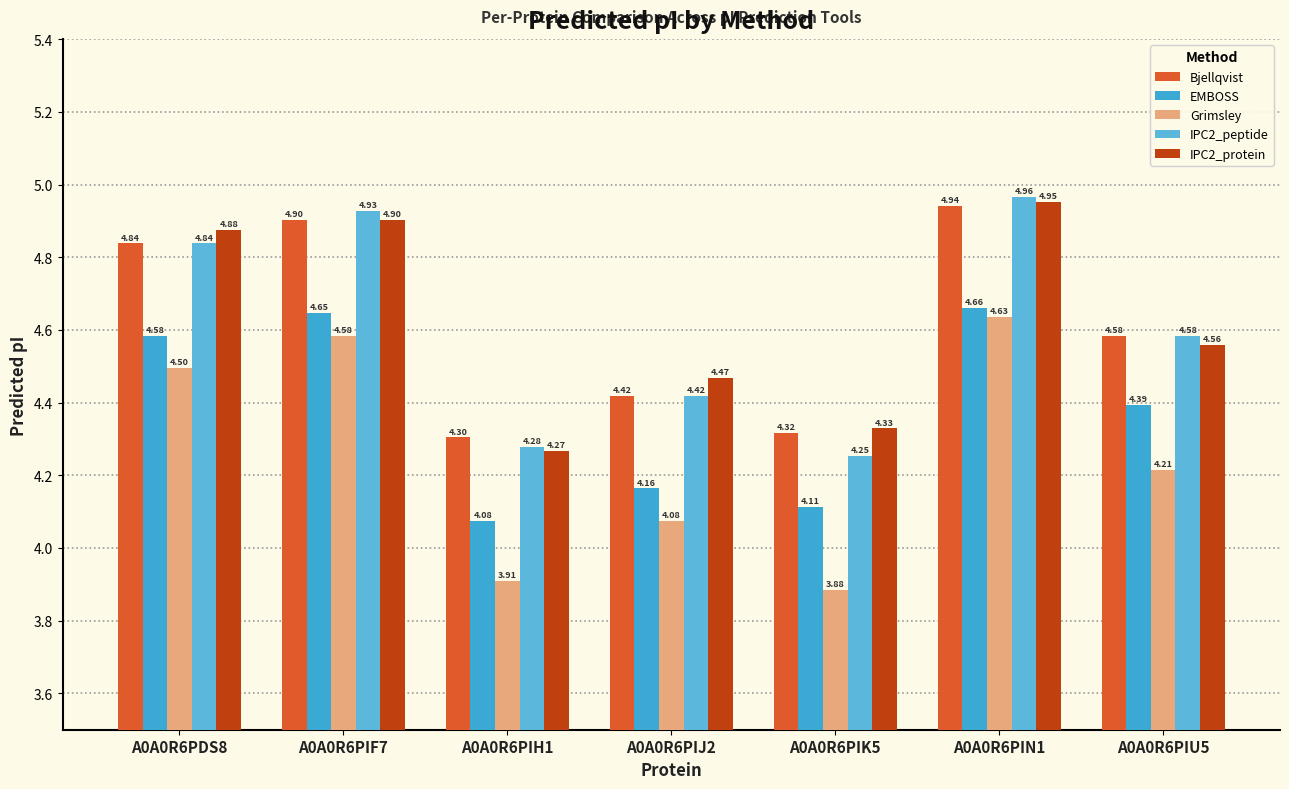

What value does the IPC2_protein series have at A0A0R6PIN1?

5.0